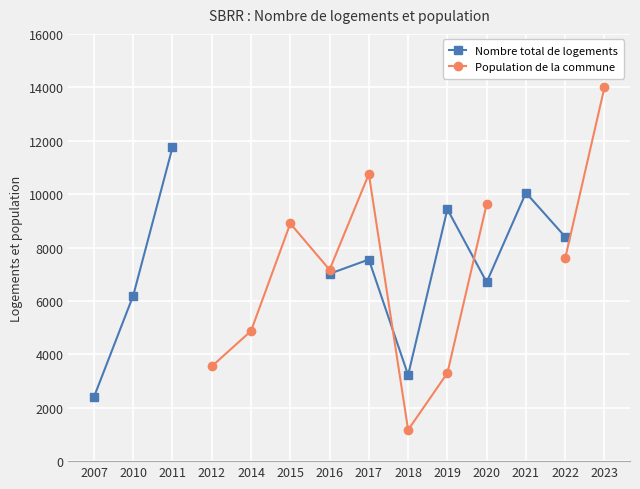

Between 2007 and 2015, which is larger?

2015